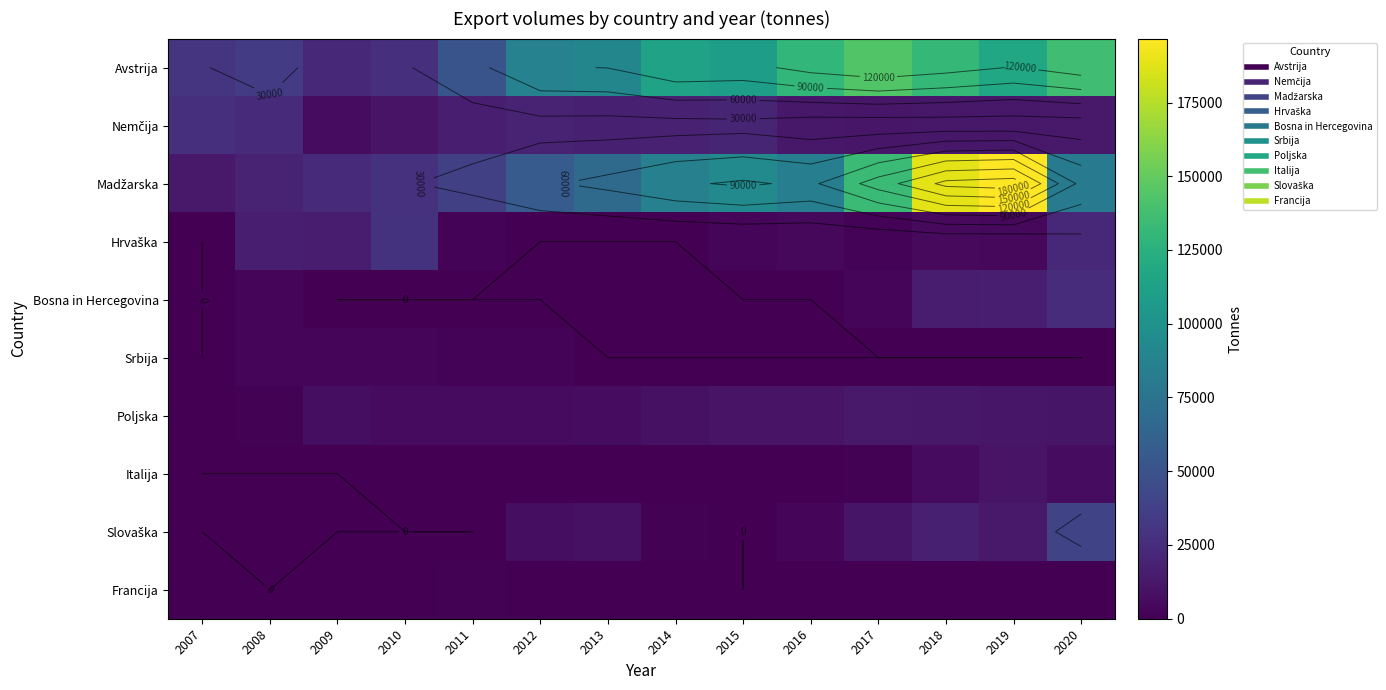

The value of Slovaška at 2015 is -13265.8. True or false?

False